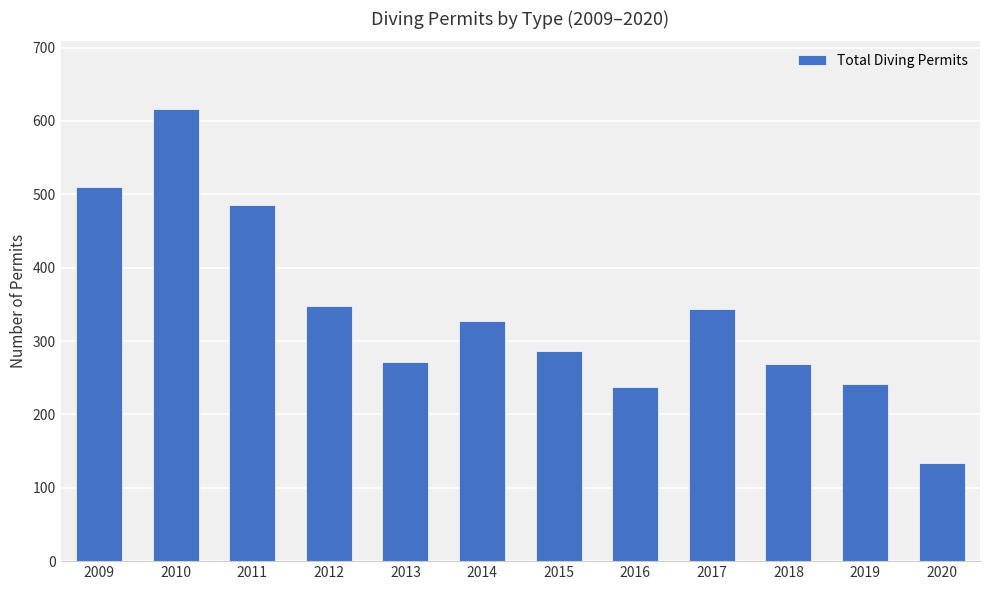

What is the greatest value displayed?

616